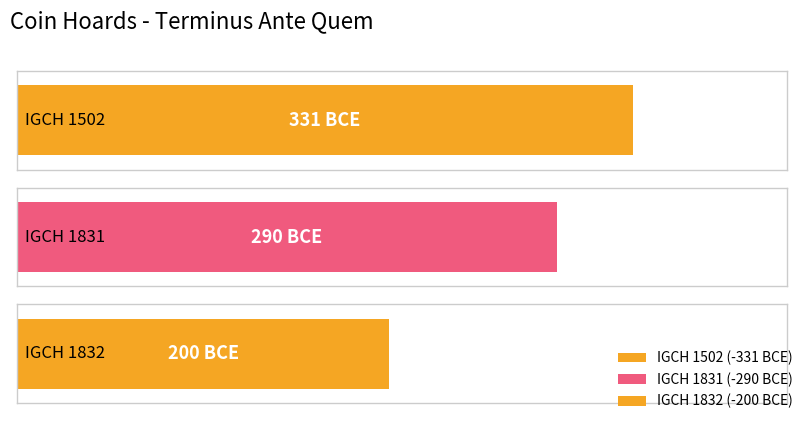

True or false: the data shows -141 at IGCH 1831.

False